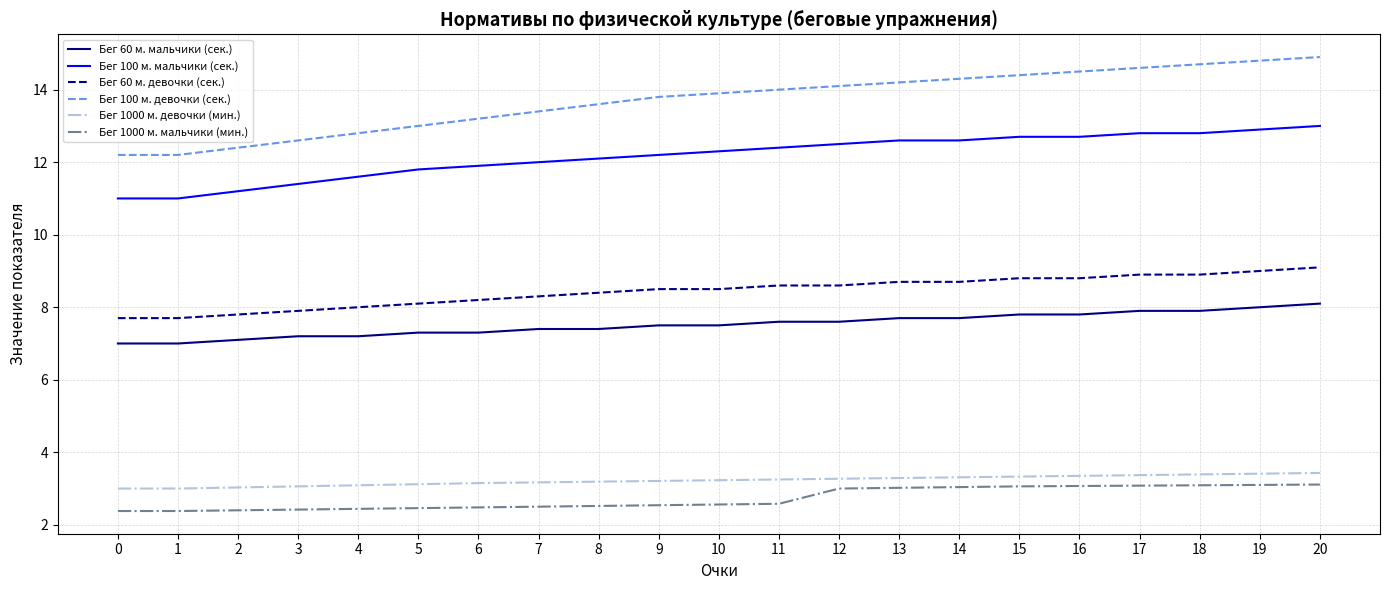

True or false: Бег 100 м. девочки (сек.) and Бег 100 м. мальчики (сек.) intersect in this chart.

False